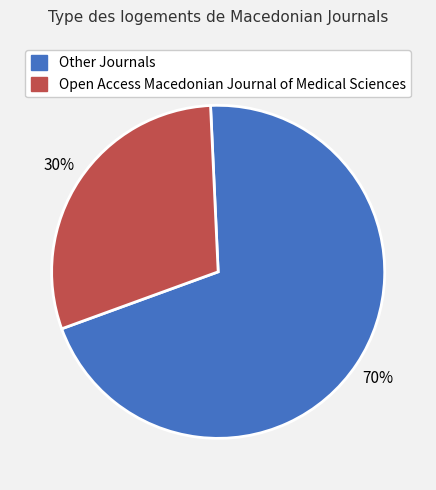

Does any single category account for the majority?

Yes